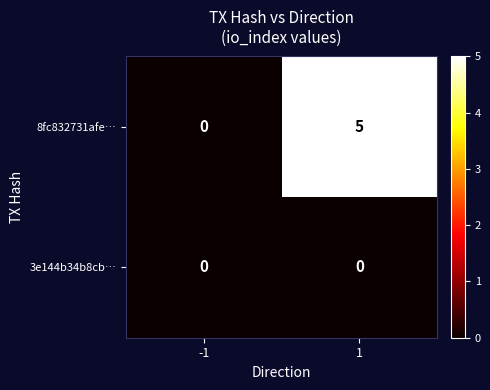

List the series in order of their overall mean, lowest first.

3e144b34b8cb…, 8fc832731afe…